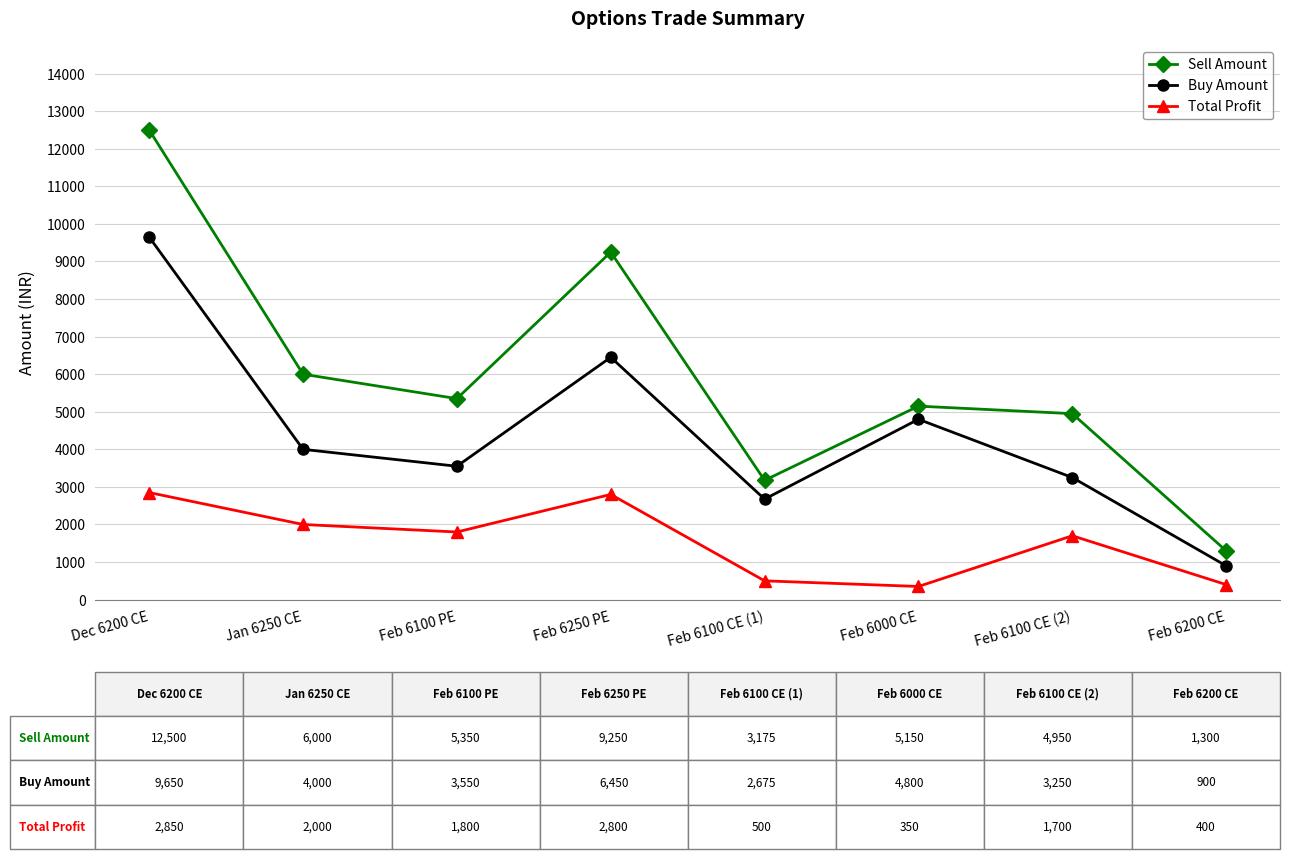

How many lines are shown in the chart?

3